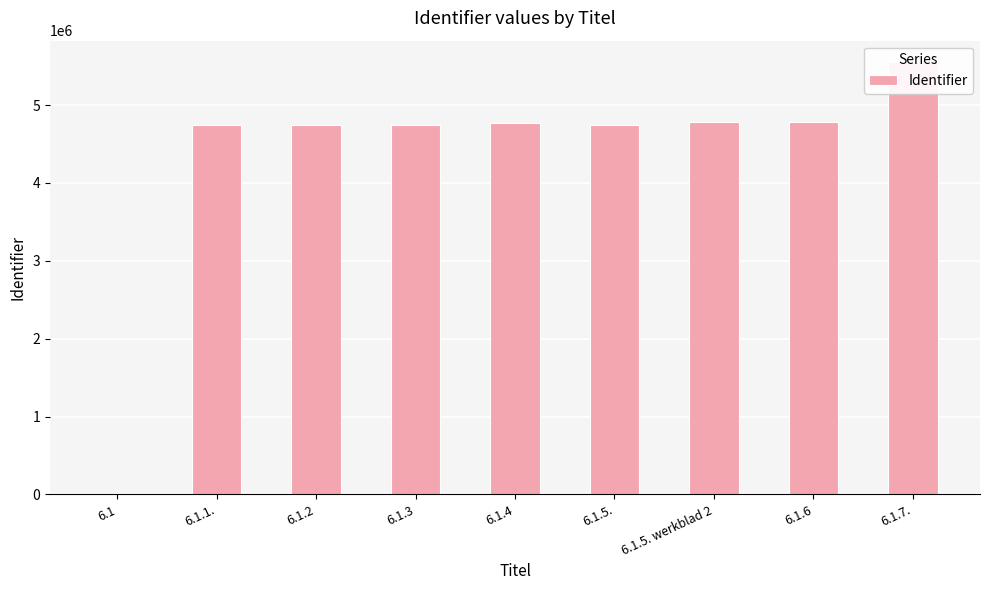

The chart shows a value of 1270643 at 6.1.4. True or false?

False